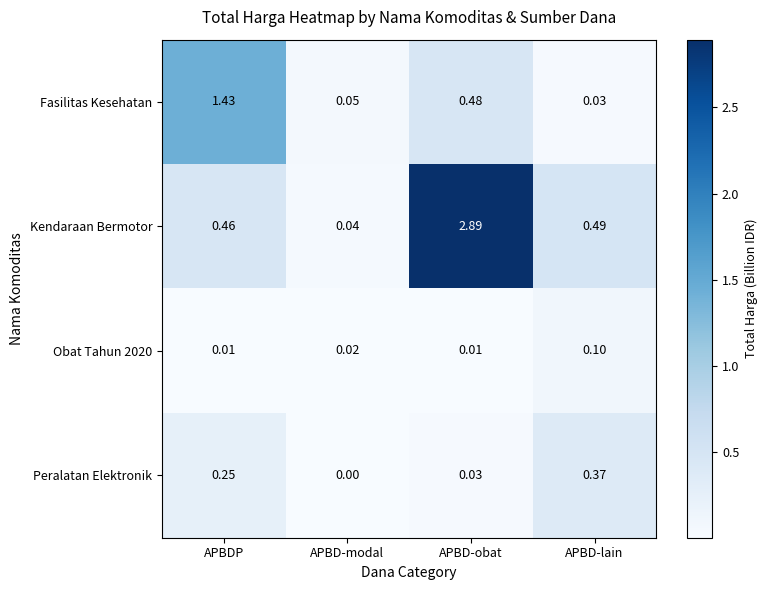

Which label corresponds to the smallest value in the chart?

APBD-modal